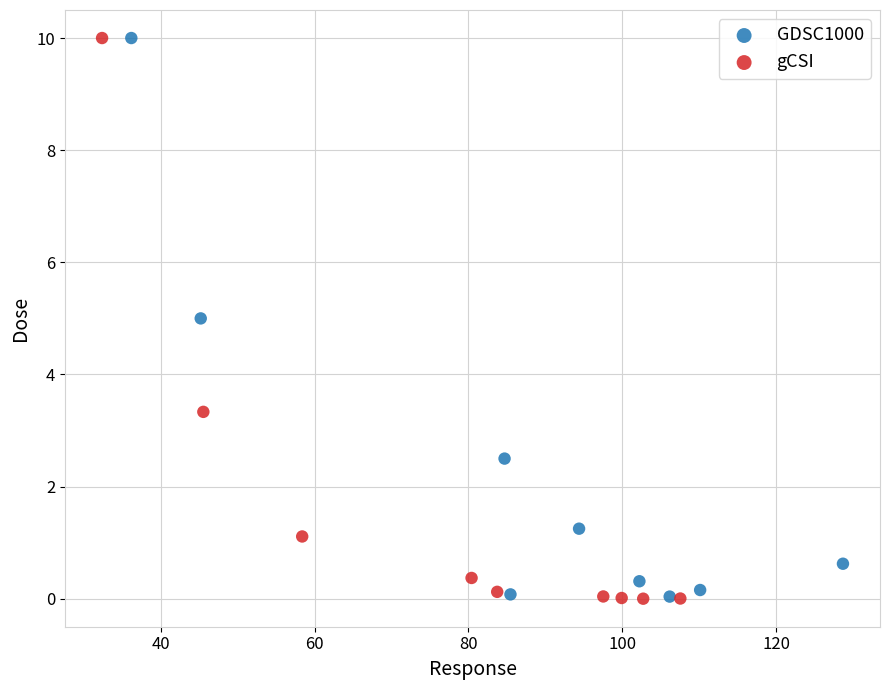

Which series has the largest Y range (max minus min)?

gCSI